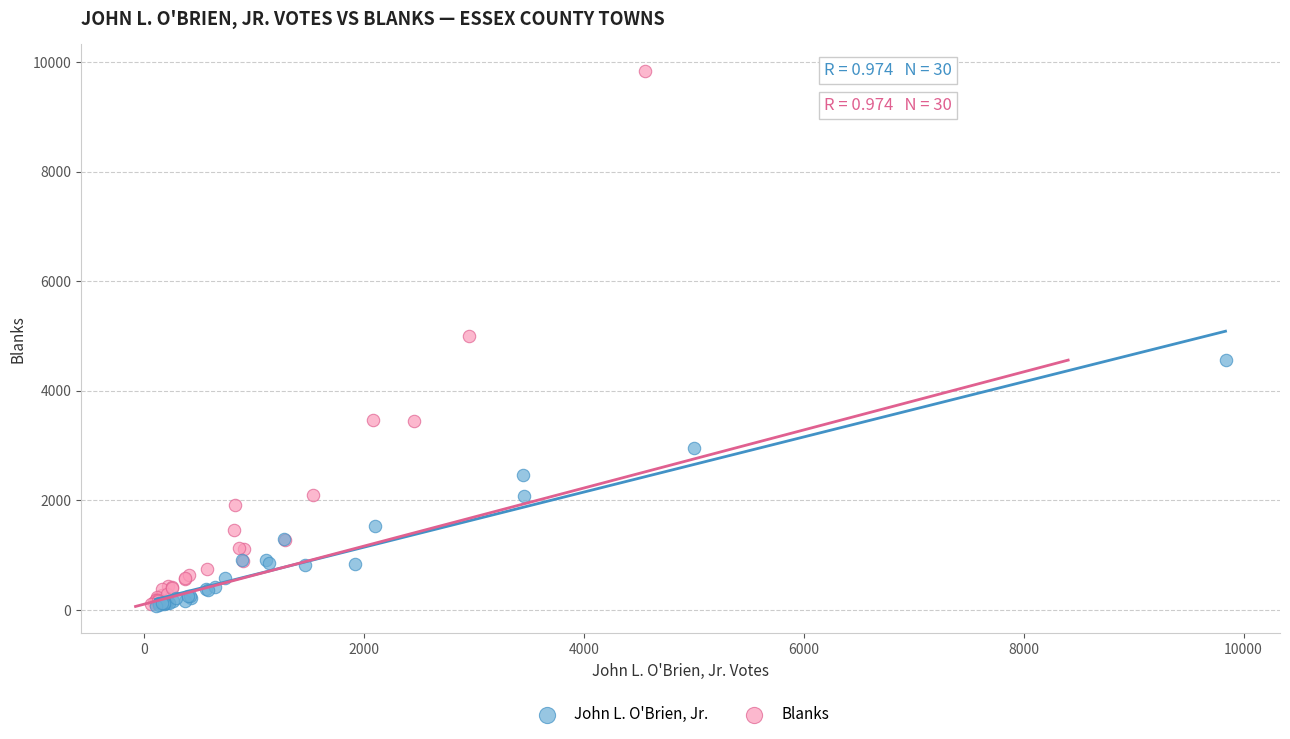

Which series reaches the maximum Y coordinate?

Blanks